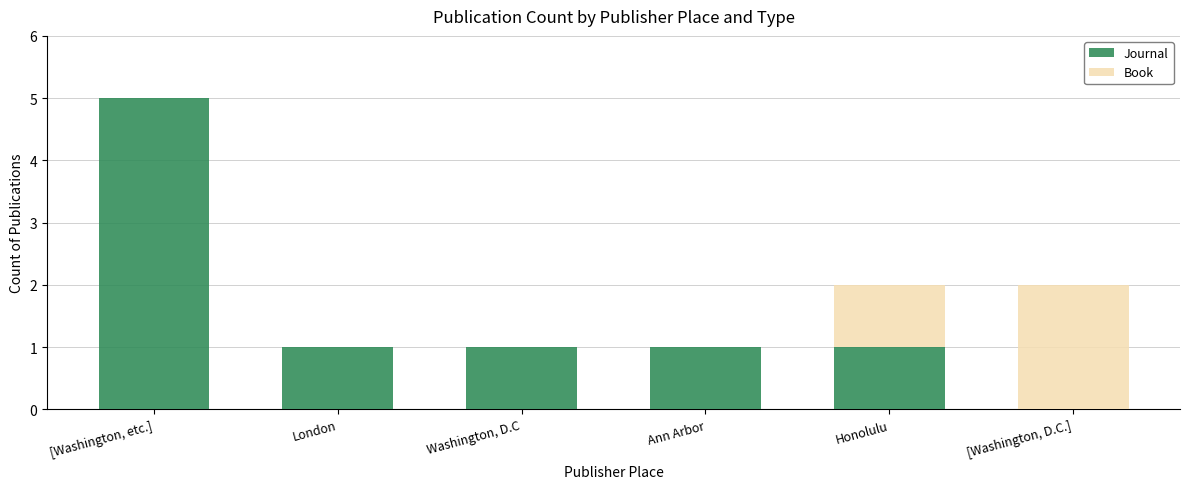

Reading left to right, transcribe the values for Journal.

[Washington, etc.]=5	London=1	Washington, D.C=1	Ann Arbor=1	Honolulu=1	[Washington, D.C.]=0